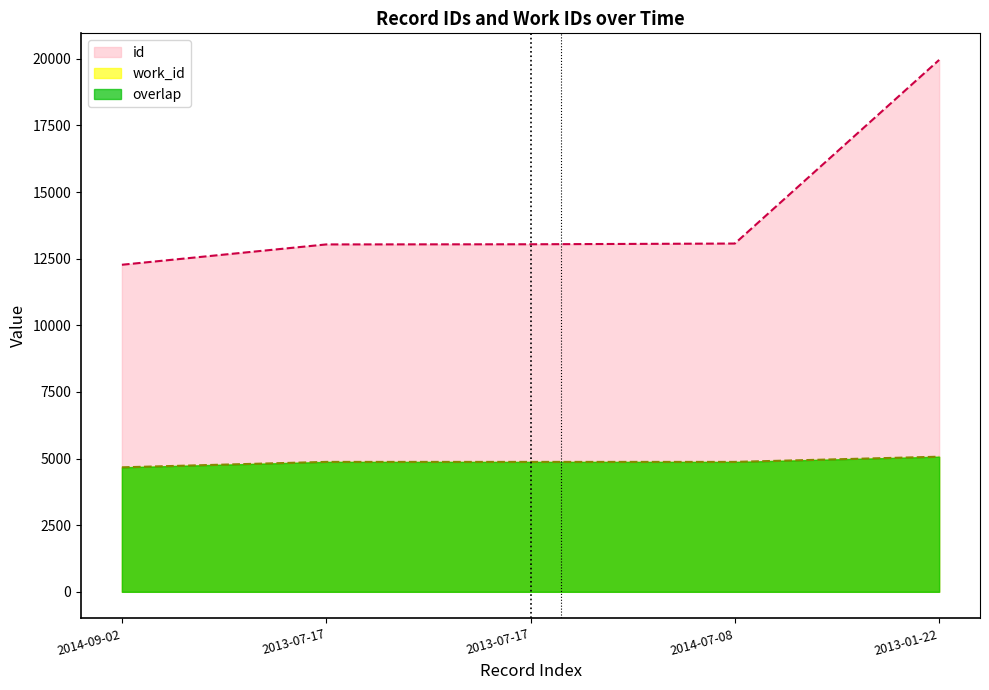

Reading left to right, transcribe all the data shown in this chart.

id: 12272	13035	13041	13068	19958
work_id: 4671	4875	4875	4875	5070